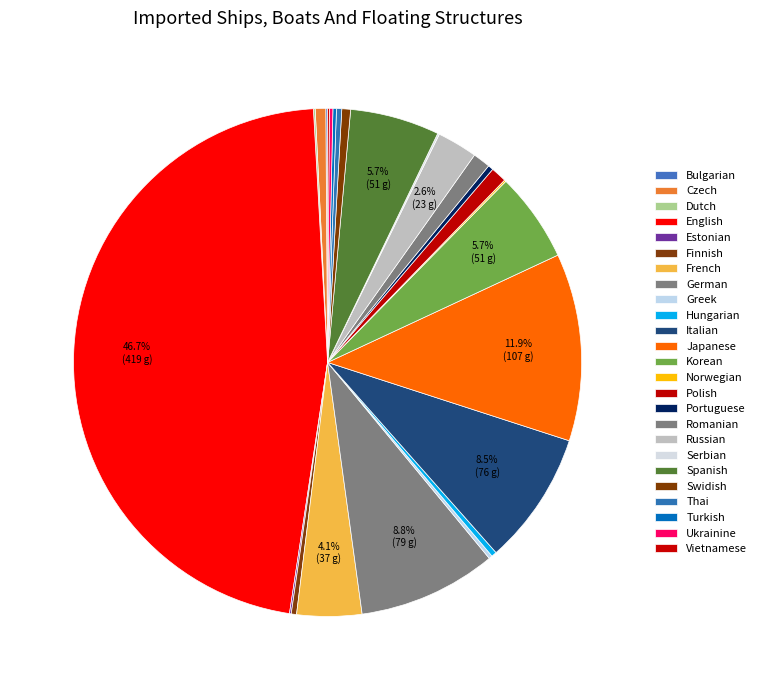

The Turkish slice represents 9% of the pie. True or false?

False